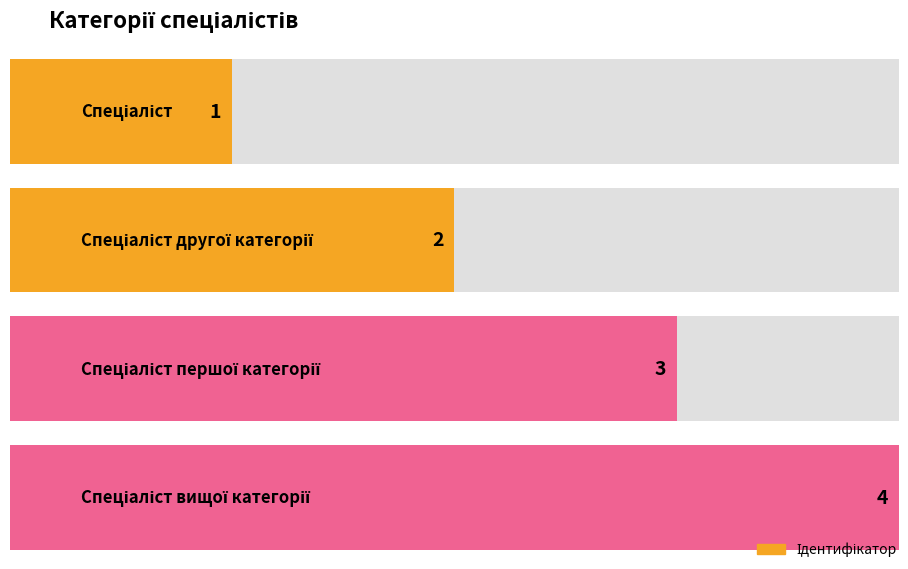

Reading right to left, what are all the values shown in this chart?

Спеціаліст вищої категорії=4	Спеціаліст першої категорії=3	Спеціаліст другої категорії=2	Спеціаліст=1